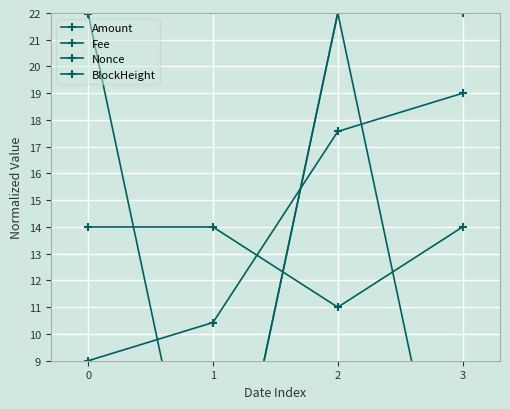

Where is the first local minimum for Fee?

2